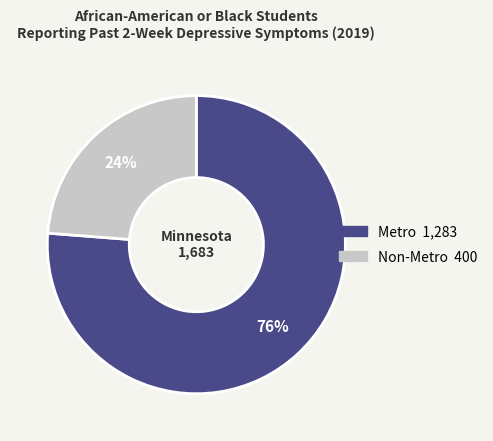

Which category has the biggest portion of the pie?

Metro